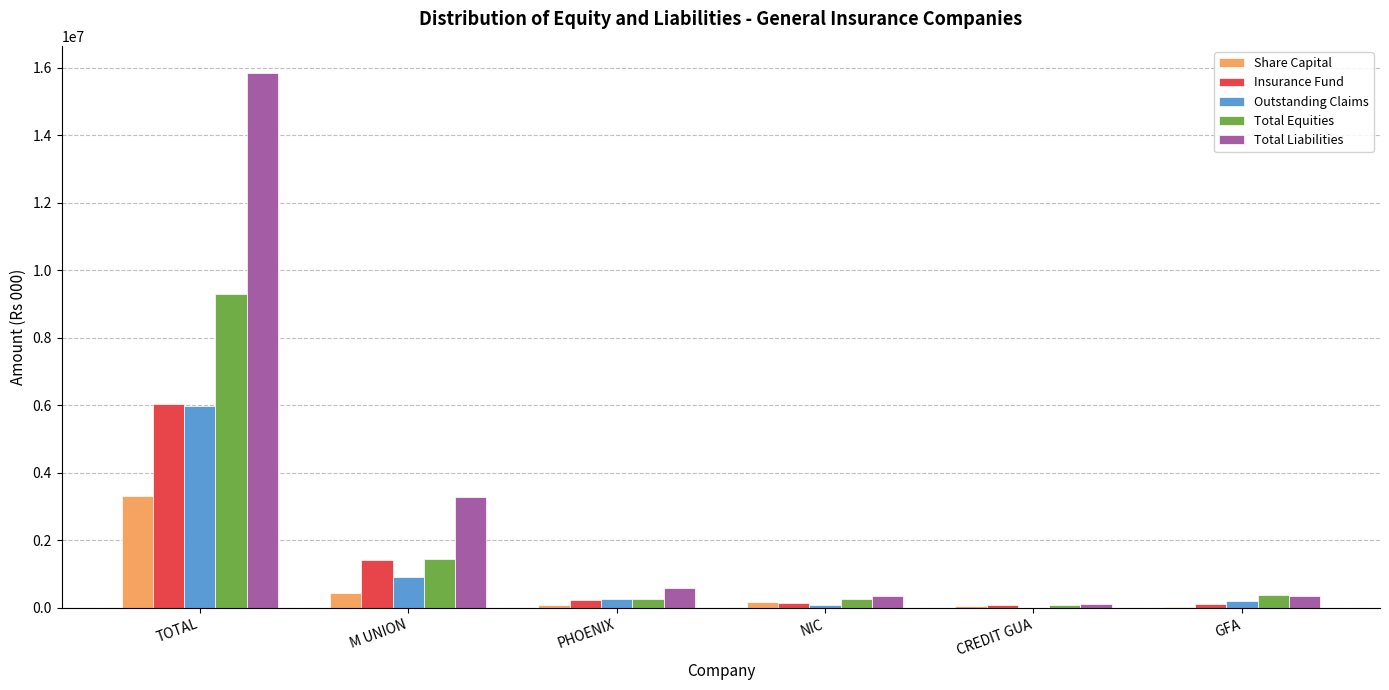

What value does the Insurance Fund series have at GFA?

122000.2